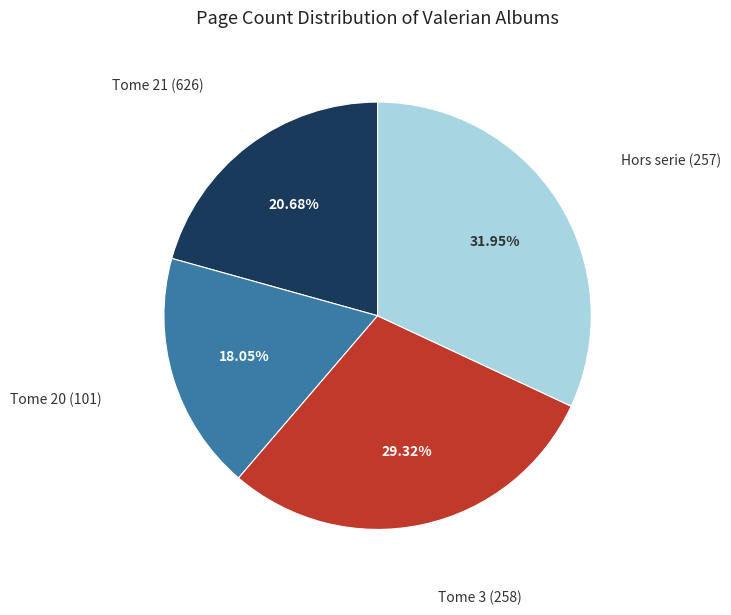

Is there a majority slice in this chart?

No